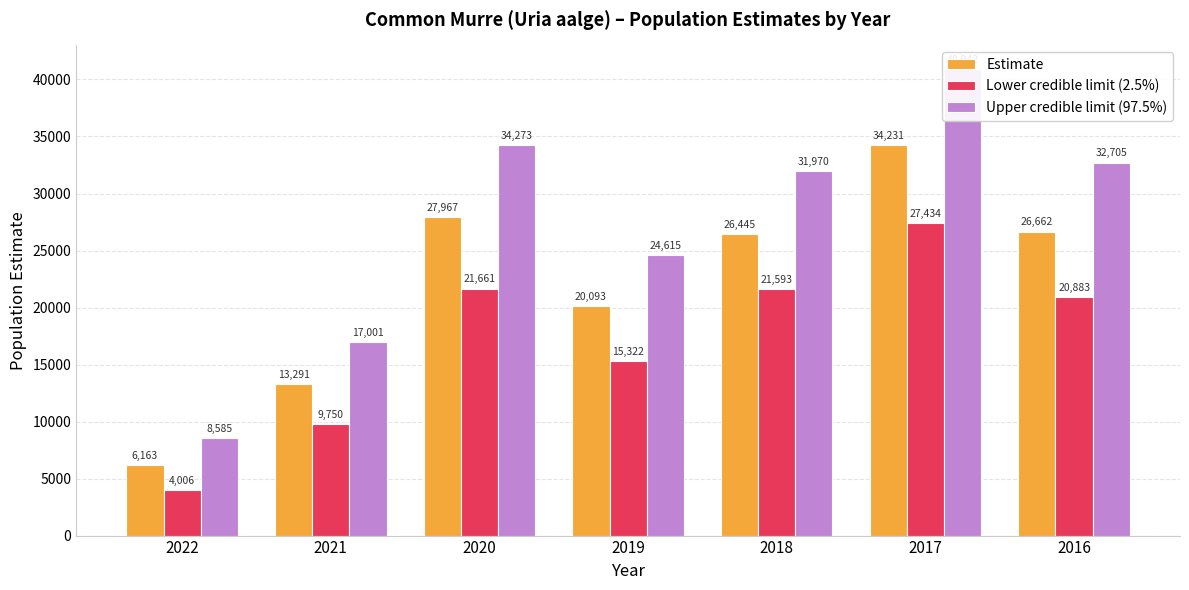

What is the value of the Estimate bar at the 2nd from the left?

13291